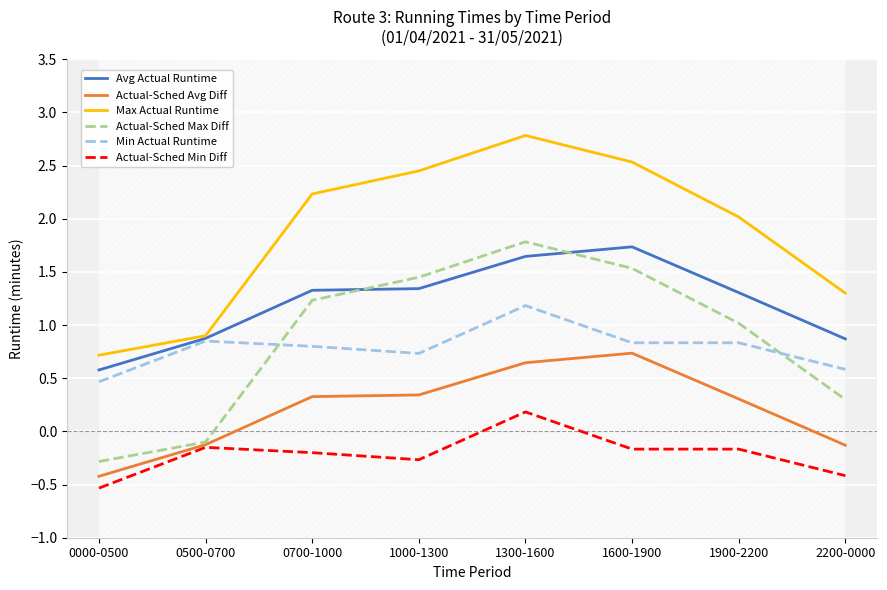

Reading left to right, transcribe all the data shown in this chart.

Avg Actual Runtime: 0.6	0.9	1.3	1.3	1.6	1.7	1.3	0.9
Actual-Sched Avg Diff: -0.4	-0.1	0.3	0.3	0.6	0.7	0.3	-0.1
Max Actual Runtime: 0.7	0.9	2.2	2.5	2.8	2.5	2.0	1.3
Actual-Sched Max Diff: -0.3	-0.1	1.2	1.4	1.8	1.5	1.0	0.3
Min Actual Runtime: 0.5	0.8	0.8	0.7	1.2	0.8	0.8	0.6
Actual-Sched Min Diff: -0.5	-0.1	-0.2	-0.3	0.2	-0.2	-0.2	-0.4